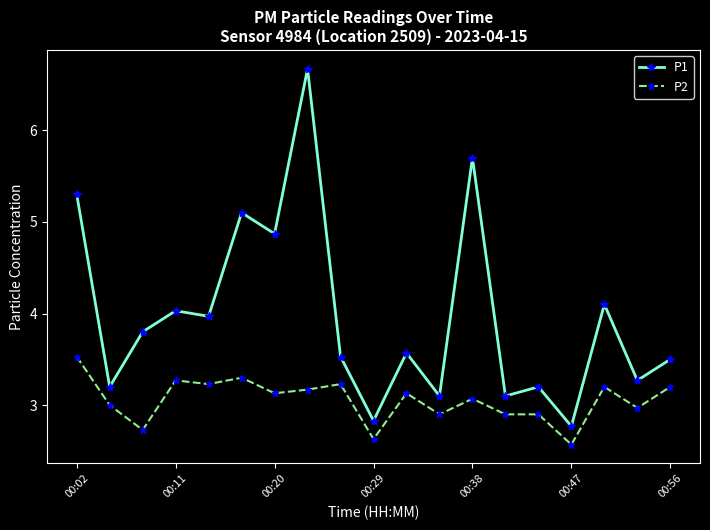

What is the minimum value for P2?

2.6